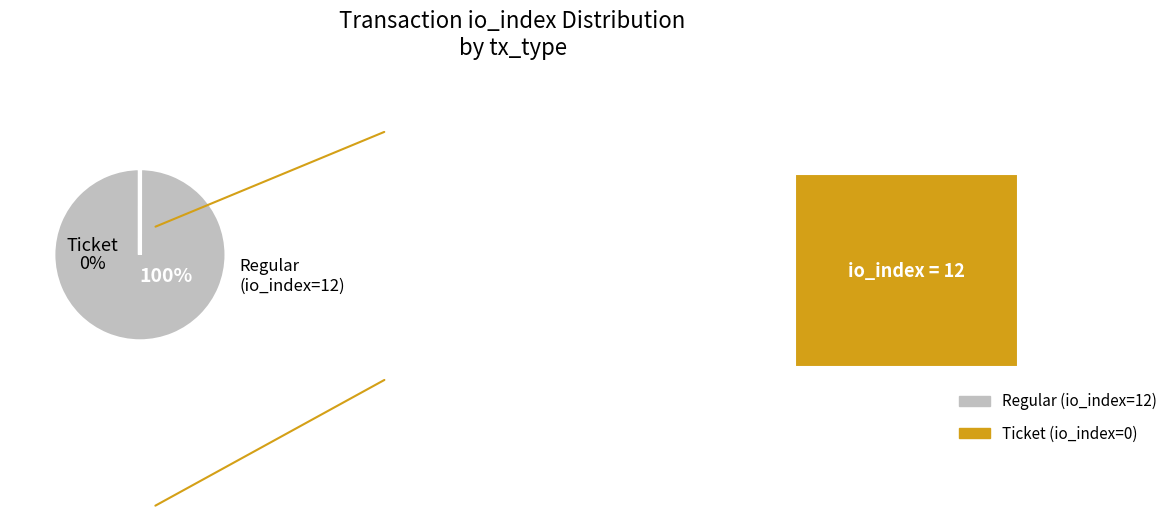

Does any single category account for the majority?

Yes